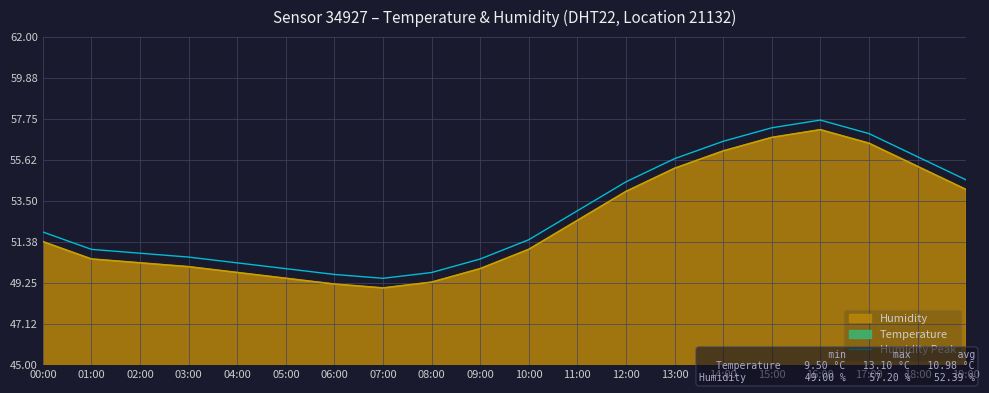

List the labels in order of value, smallest first.

07:00, 06:00, 08:00, 05:00, 04:00, 09:00, 03:00, 02:00, 01:00, 10:00, 00:00, 11:00, 12:00, 19:00, 13:00, 18:00, 14:00, 17:00, 15:00, 16:00